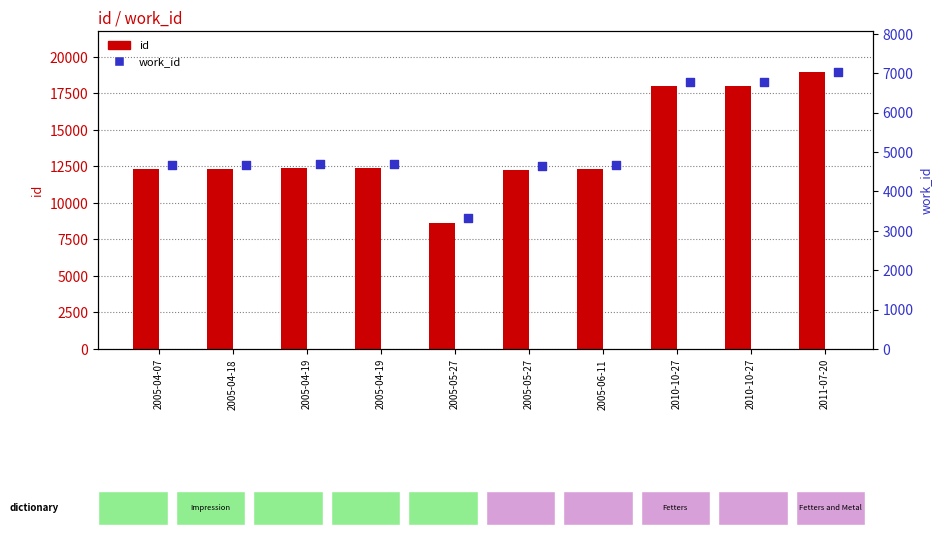

What is the total value across all series at 2010-10-27?

24772